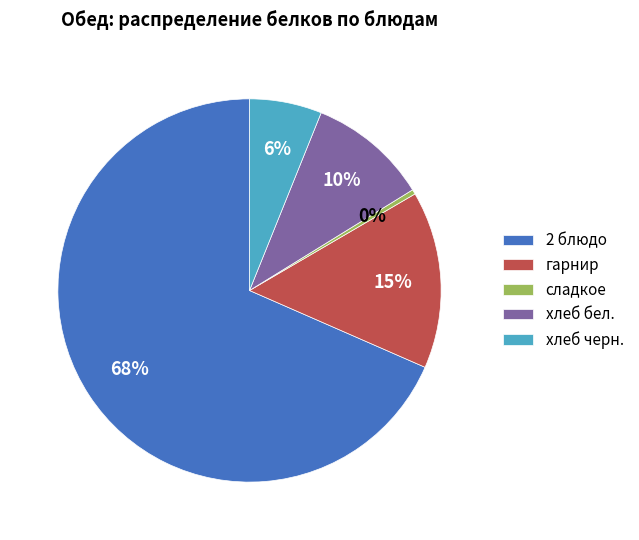

Is the sum of 2 блюдо and сладкое greater than half?

Yes